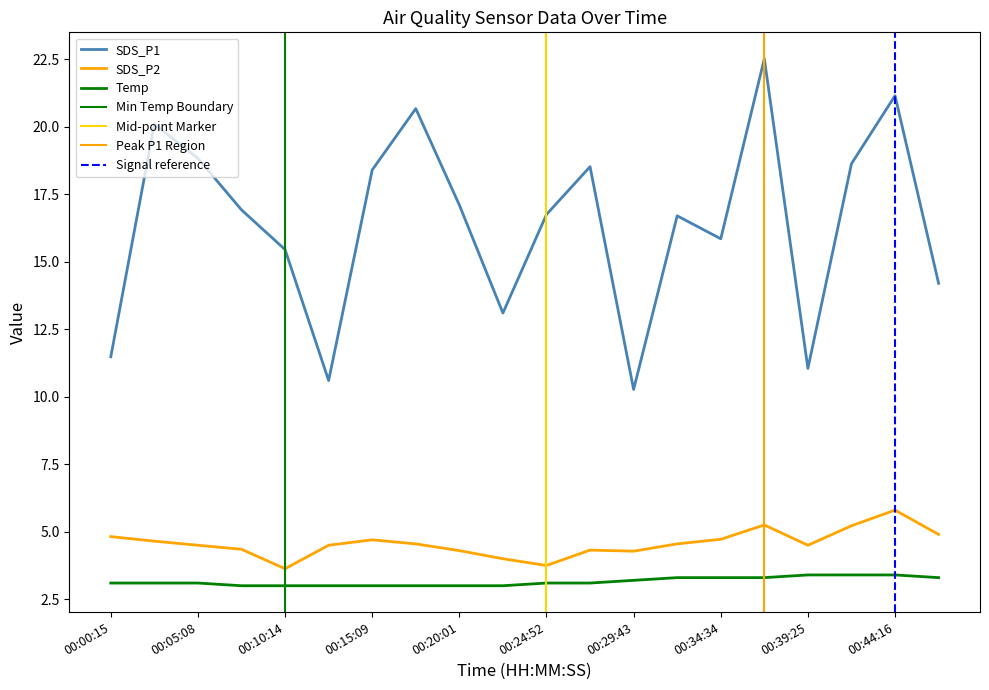

True or false: SDS_P1 has a value of 18.5 at 00:27:17.

True